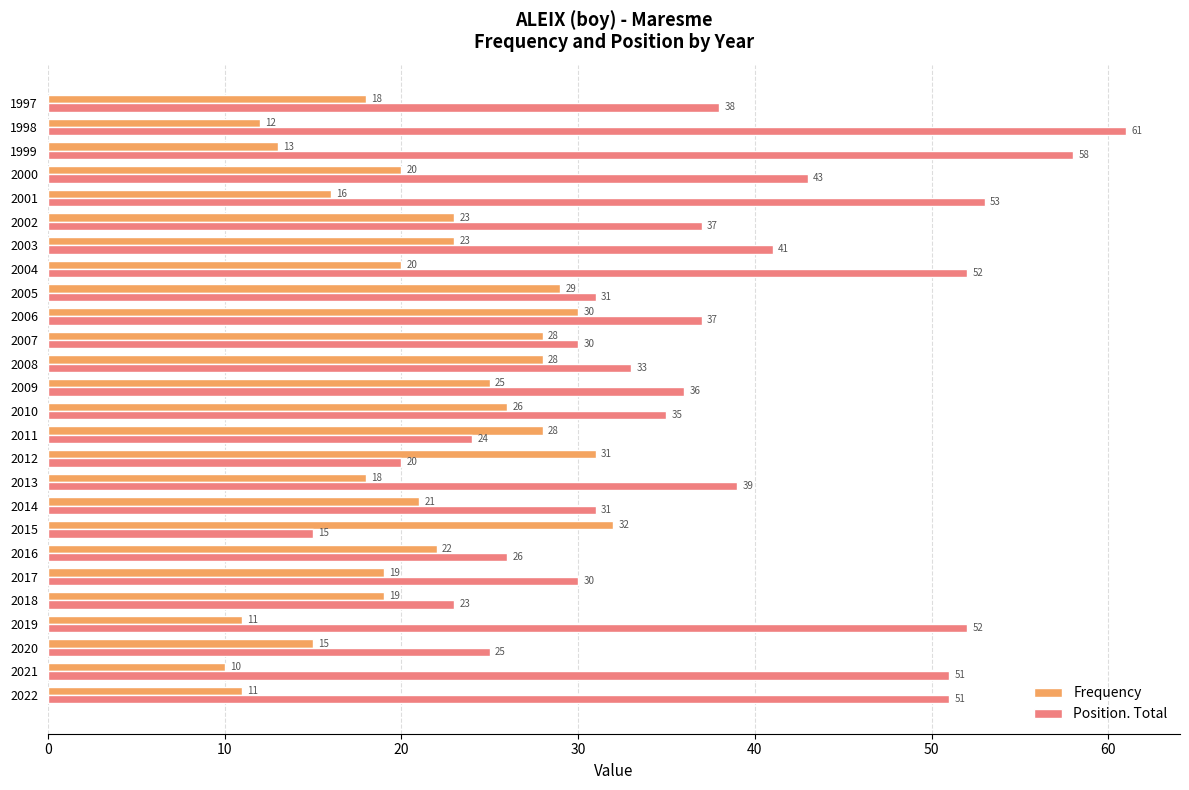

At how many categories does at least one series exceed 13?

26